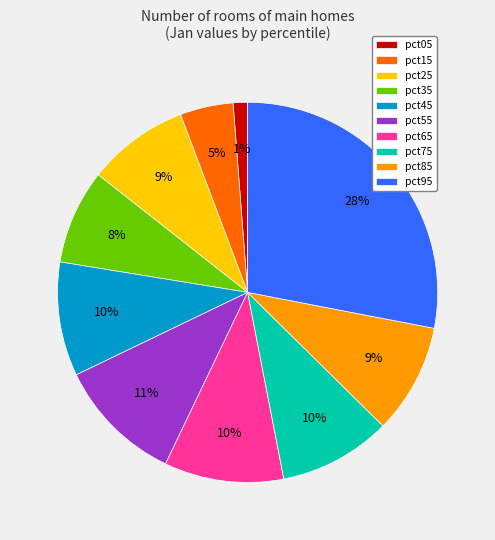

Which category has the smallest portion of the pie?

pct05